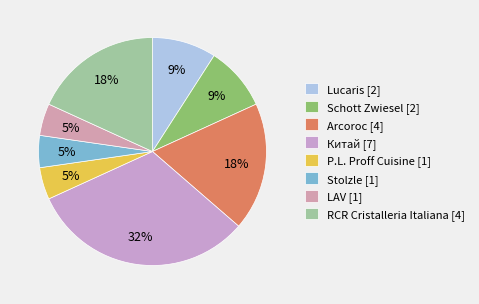

Is it true that Schott Zwiesel is 9% of the pie?

True